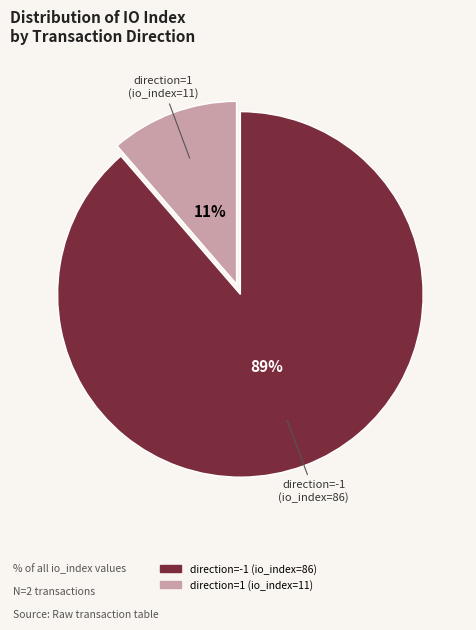

Which category accounts for the majority?

direction=-1 (io_index=86)